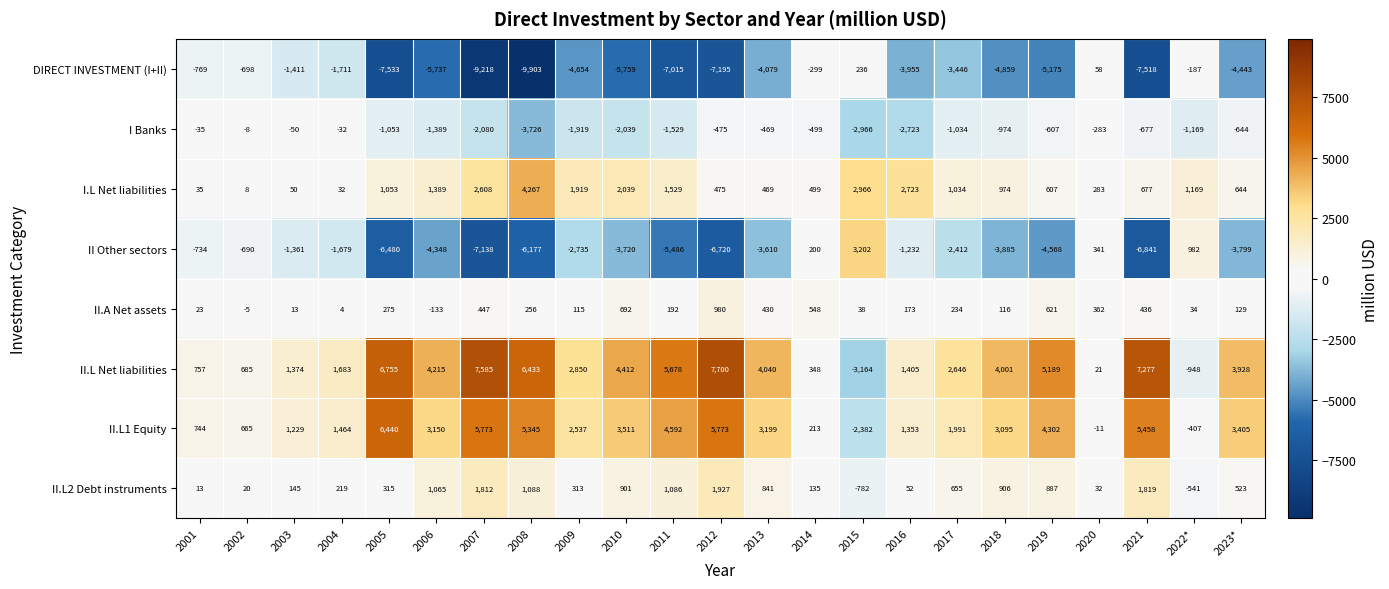

What is the minimum value for II.L Net liabilities?

-3164